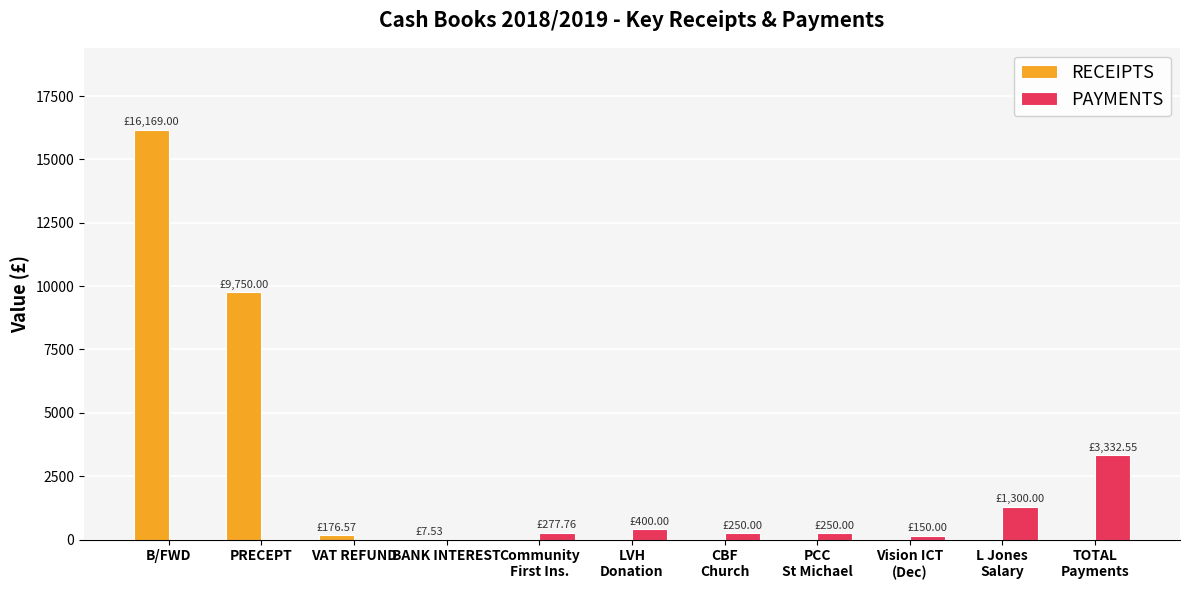

Is it true that RECEIPTS equals 176.6 at VAT REFUND?

True